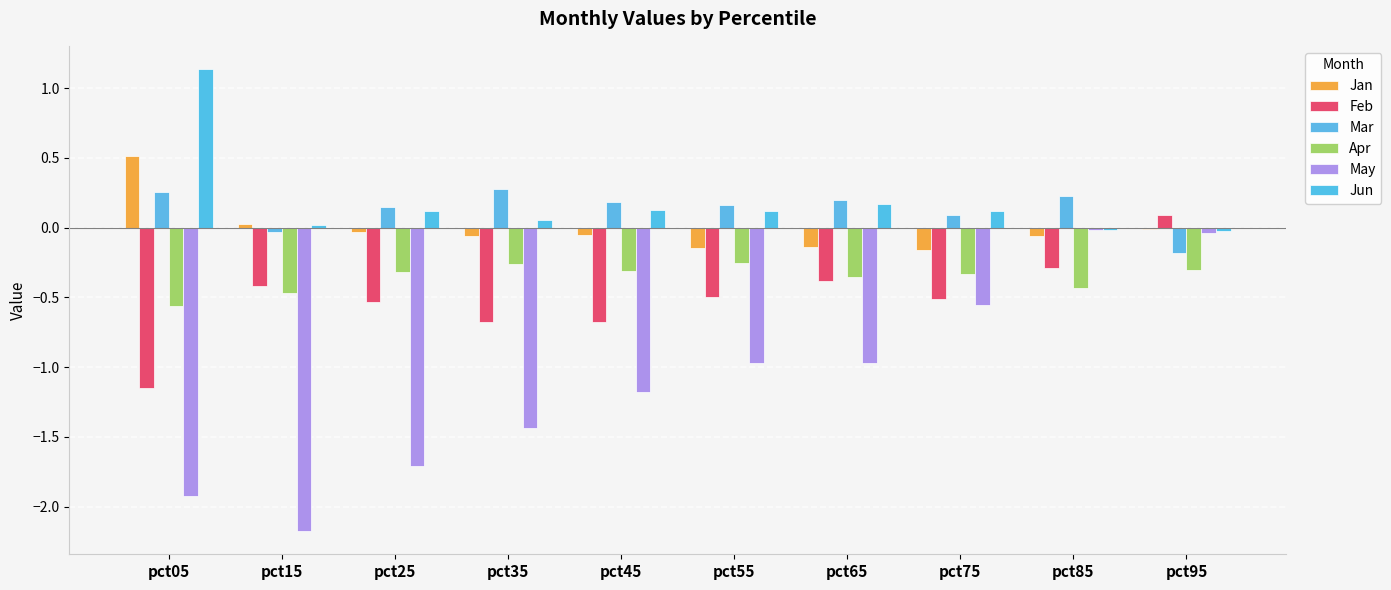

What is the sum of all Jun values?

1.8